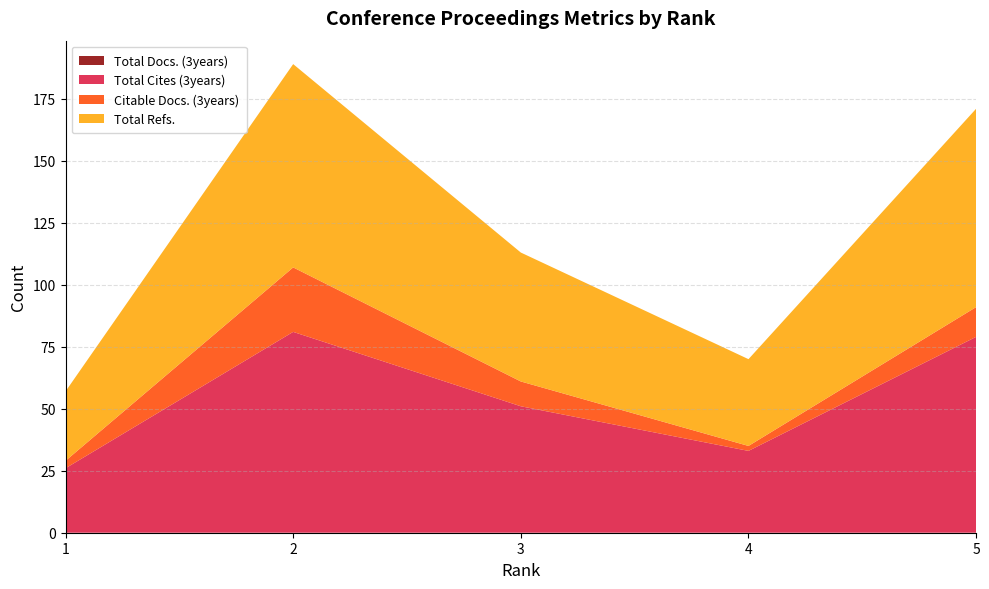

Reading left to right, transcribe all the data shown in this chart.

Total Docs. (3years): 0	0	0	0	0
Total Cites (3years): 26	81	51	33	79
Citable Docs. (3years): 3	26	10	2	12
Total Refs.: 28	82	52	35	80